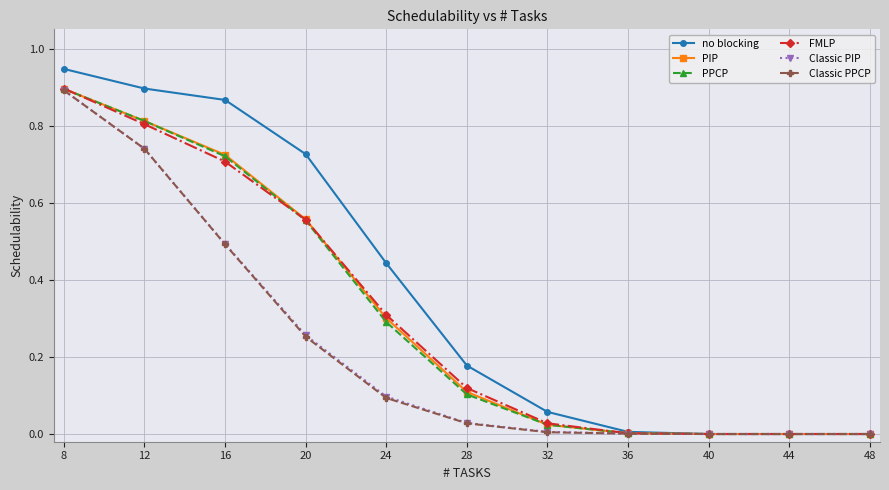

At which category is the sum across all series the highest?

8